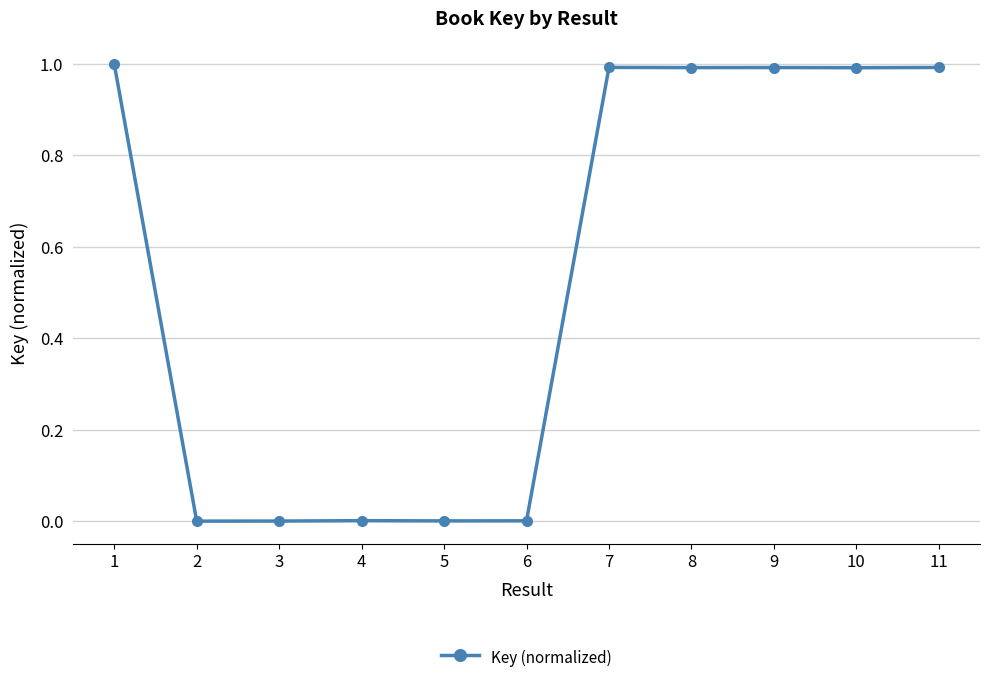

What is the value of the 8th point from the left?

1.0